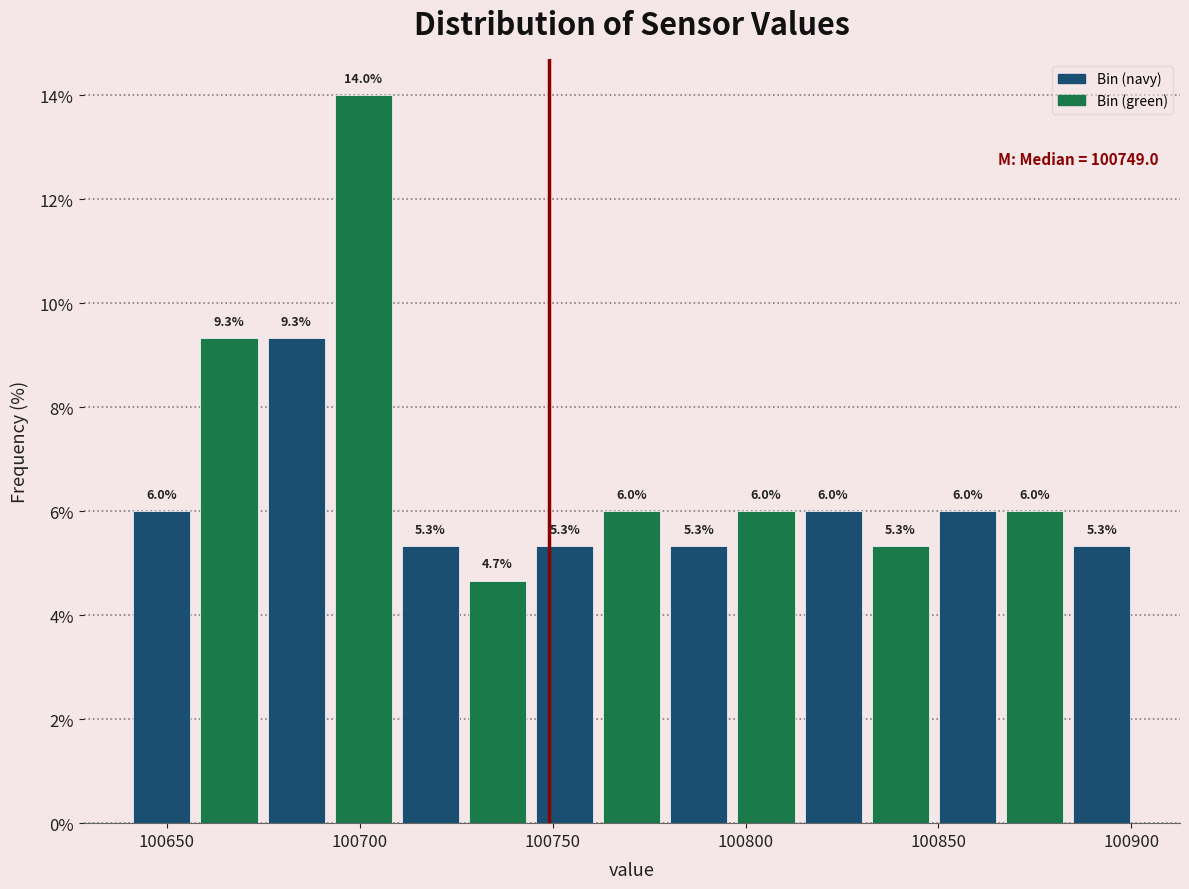

Around what value on the x-axis is the tallest bar? Give the approximate position of its centre, as read against the axis.

100700